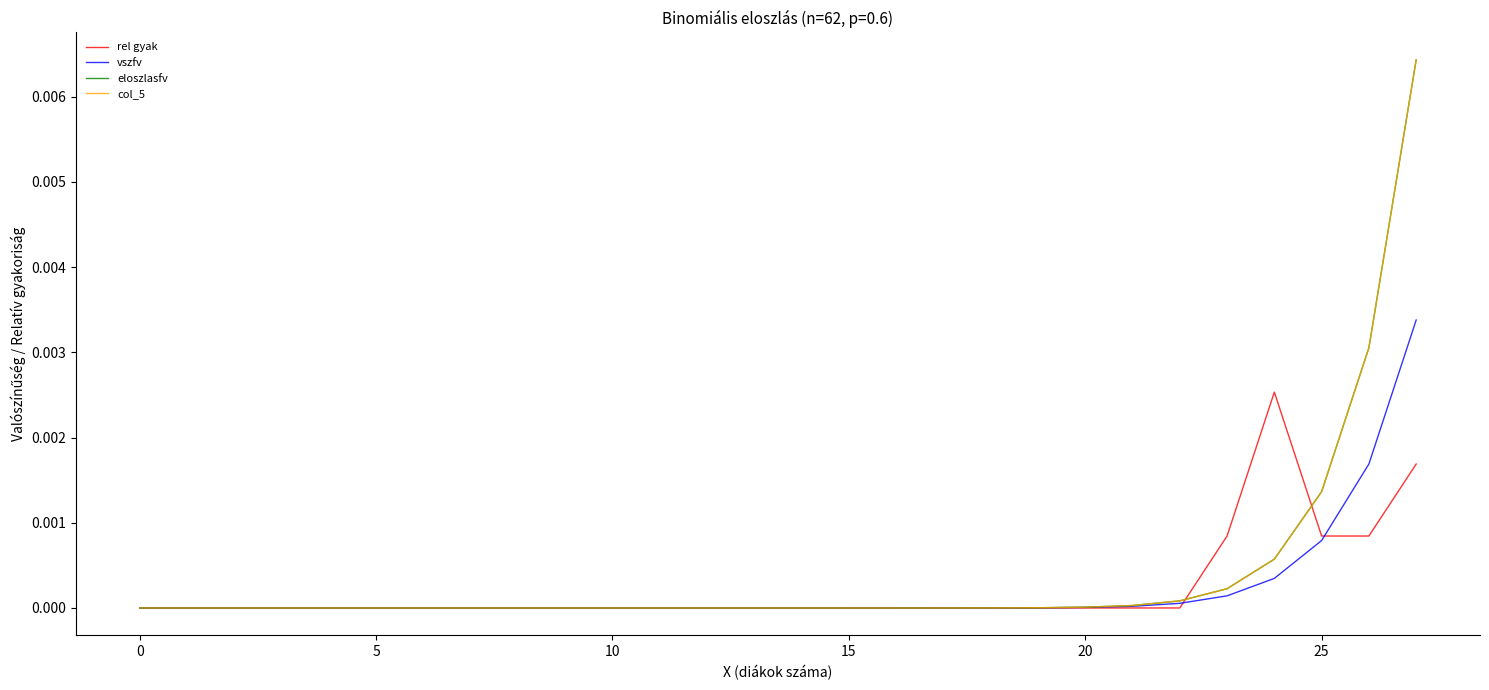

Does the chart have visible grid lines?

No